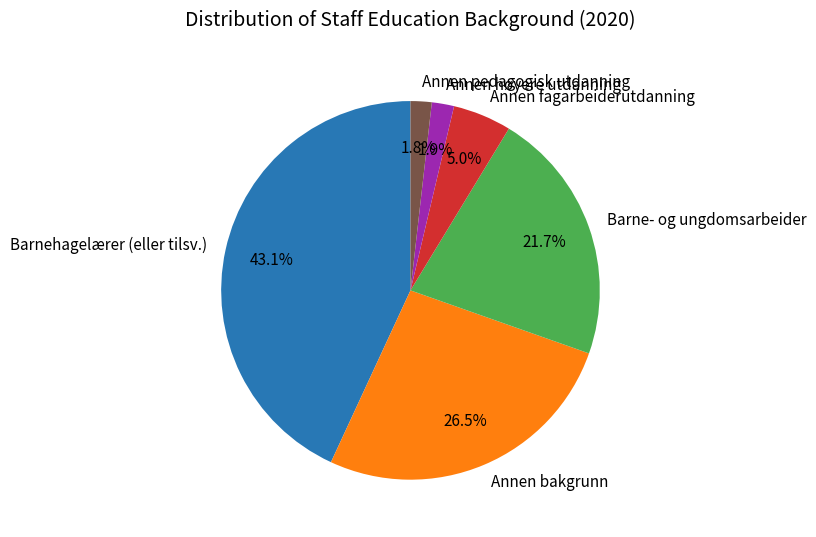

Which has a higher value, Annen høyere utdanning or Annen fagarbeiderutdanning?

Annen fagarbeiderutdanning